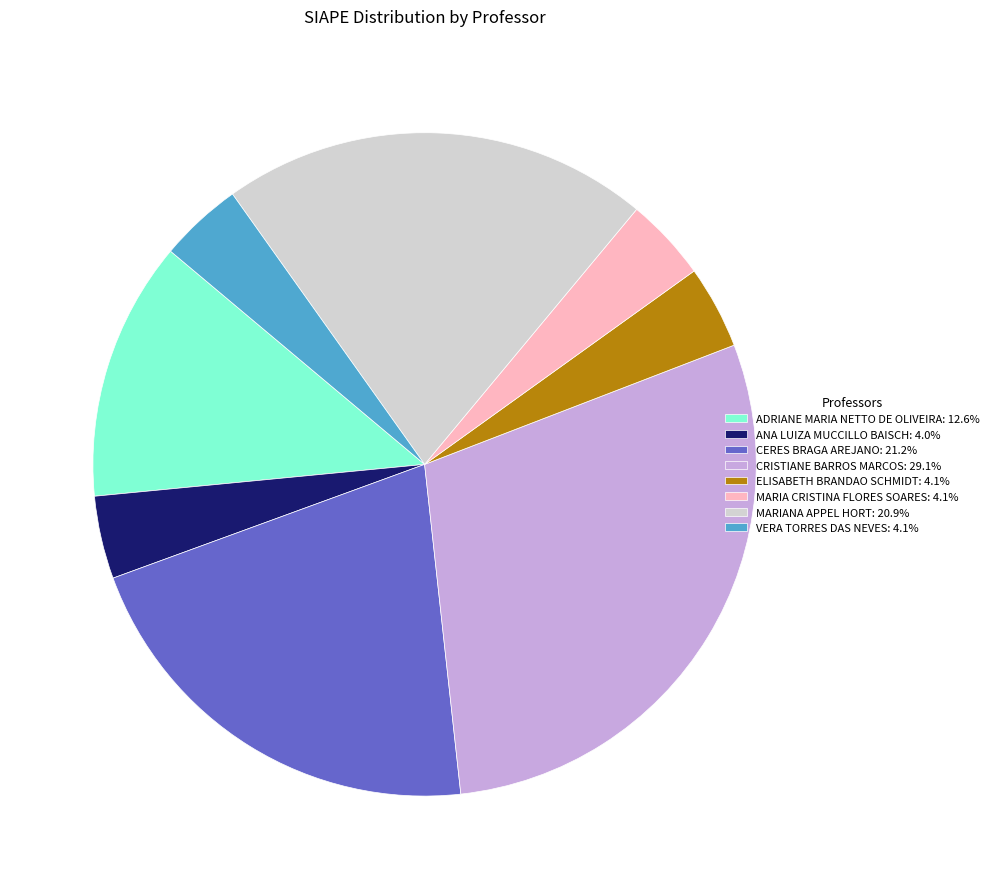

Which category has the biggest portion of the pie?

CRISTIANE BARROS MARCOS